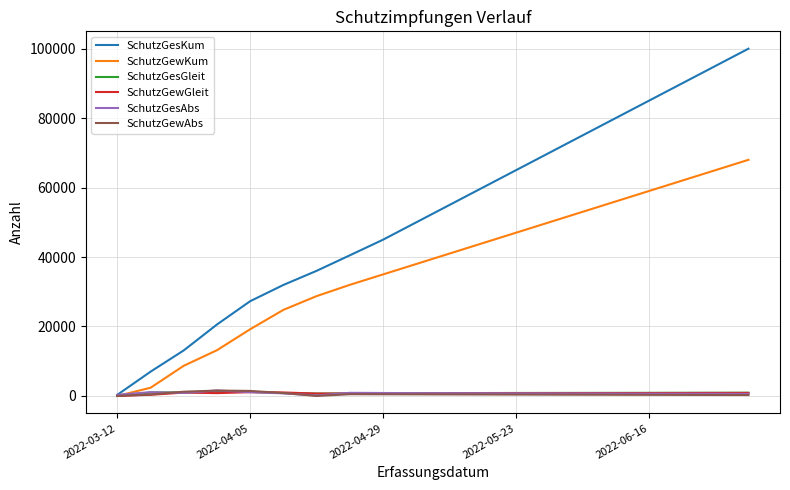

Which series has the widest spread of values?

SchutzGesKum